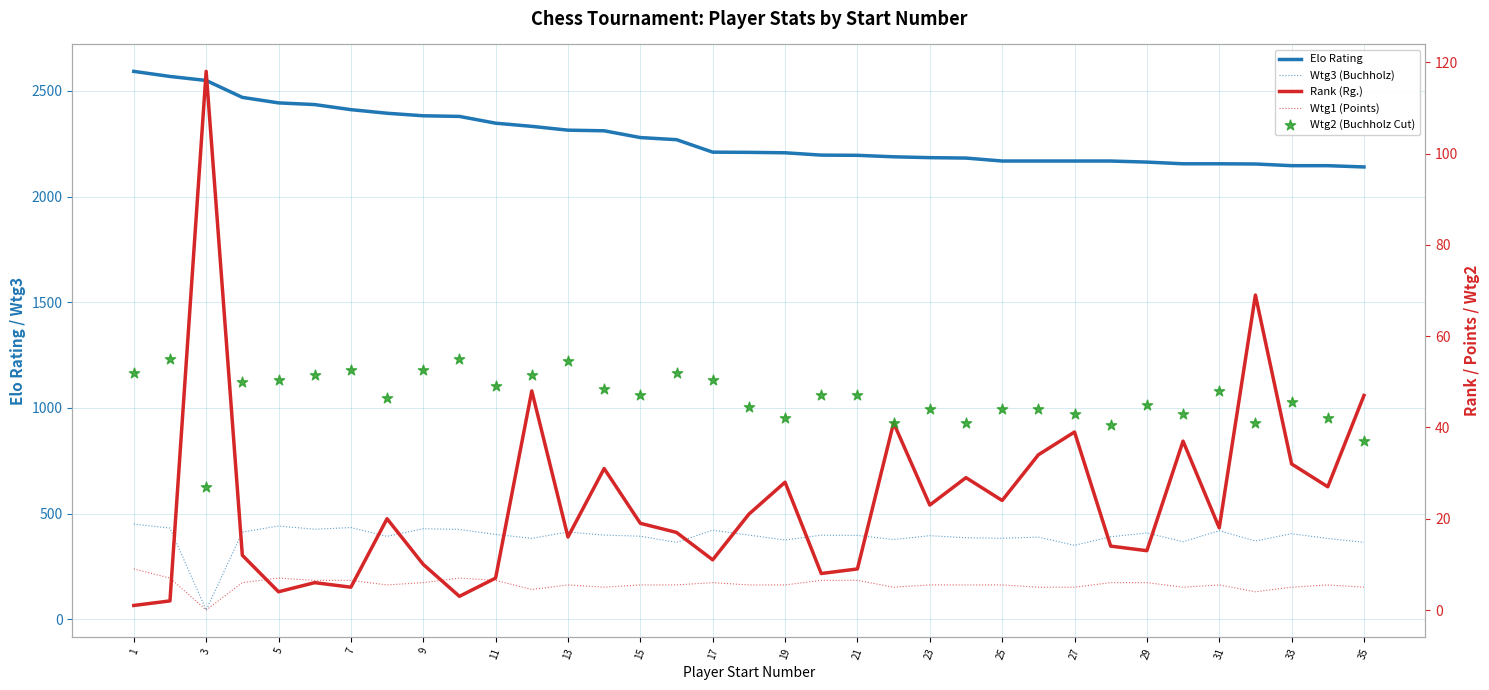

Which series has the largest total across all categories?

Elo Rating